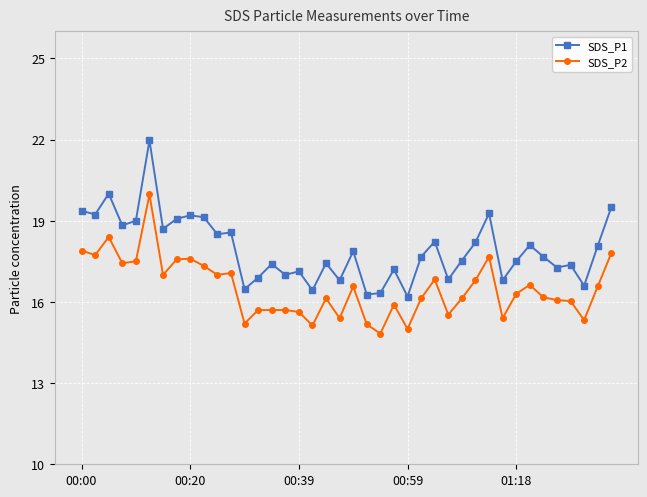

True or false: SDS_P2 and SDS_P1 cross at least once.

False